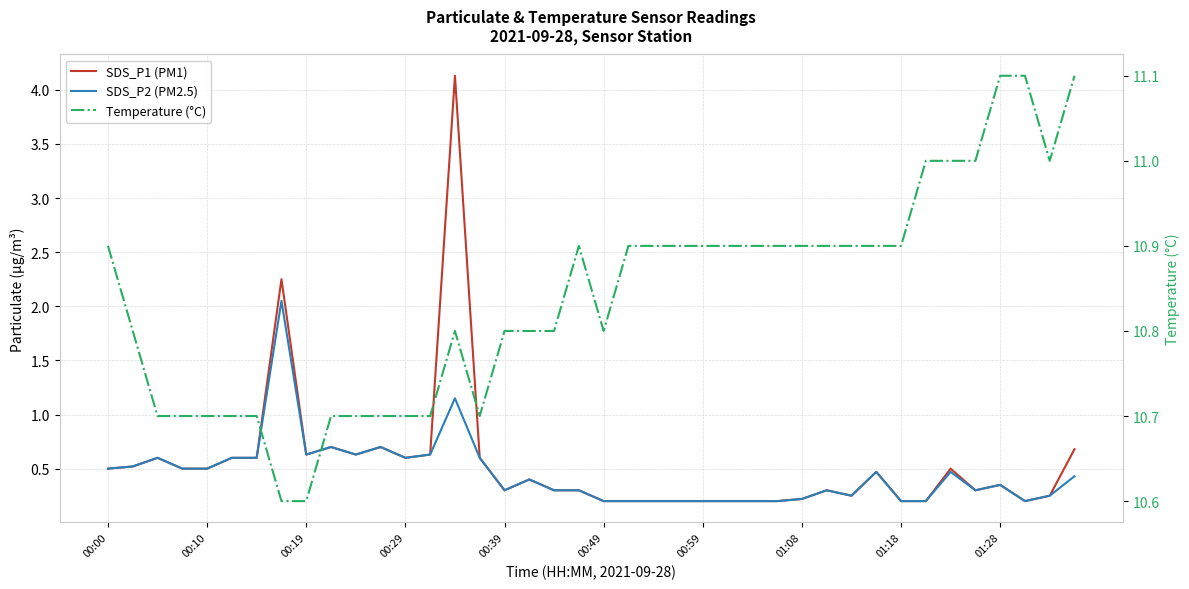

Which series changed the most between 00:59 and 32?

SDS_P1 (PM1)